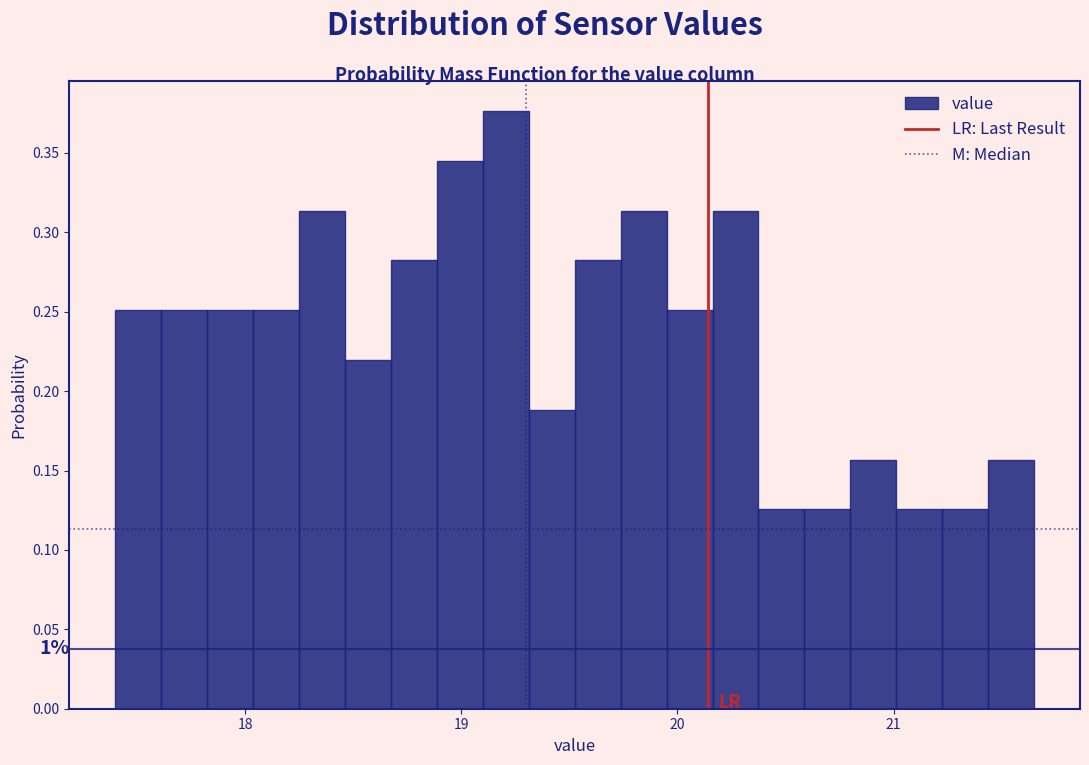

Around what value on the x-axis is the tallest bar? Give the approximate position of its centre, as read against the axis.

19.2